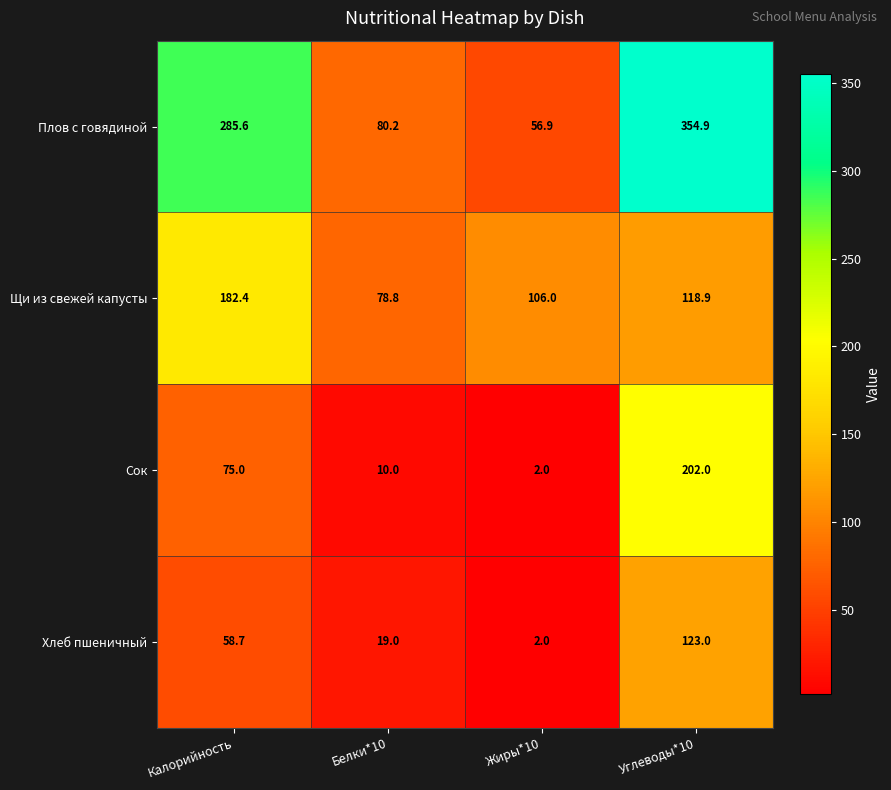

Count the Хлеб пшеничный values in the range 19 to 123.

3